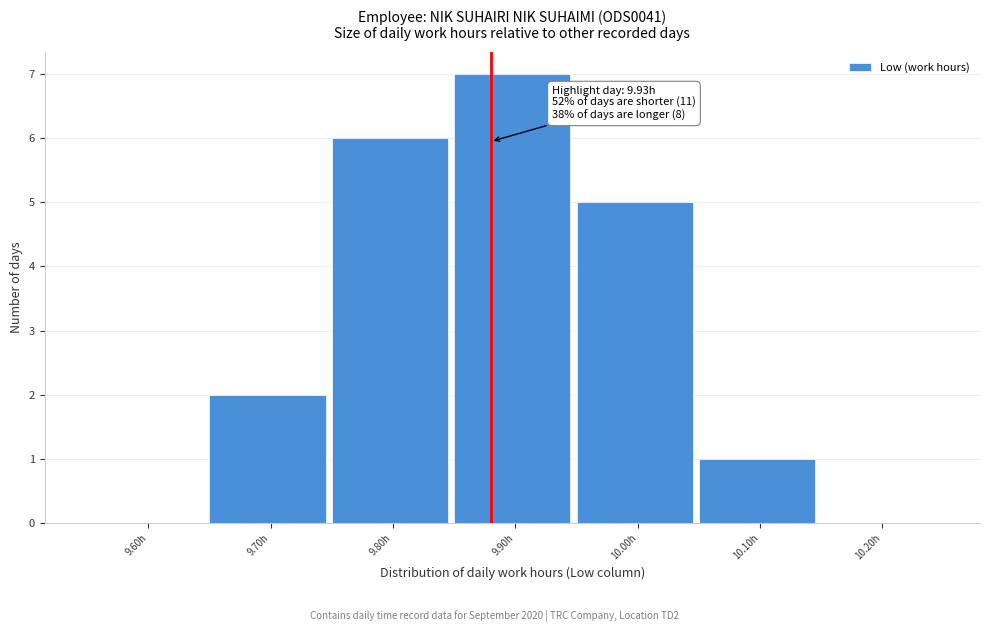

Reading right to left, what are all the values shown in this chart?

10.20h=0	10.10h=1	10.00h=5	9.90h=7	9.80h=6	9.70h=2	9.60h=0